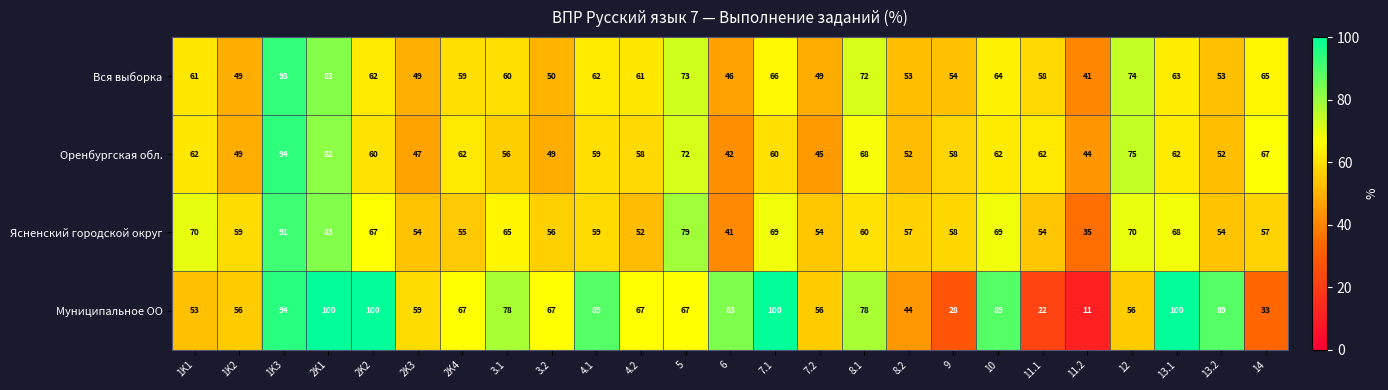

At which category does the chart reach its minimum across all series?

11.2